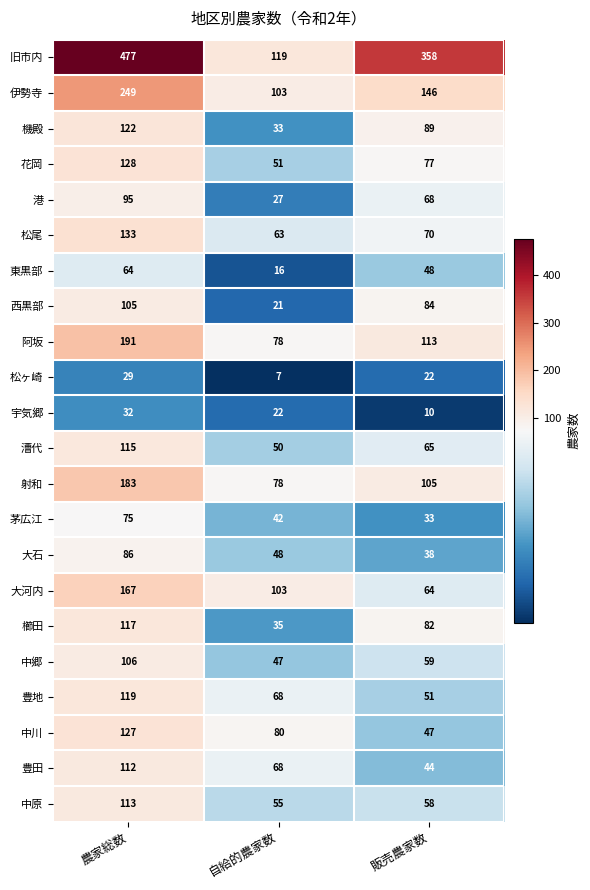

What is the approximate value of 中川 at 農家総数, to the nearest 10?

130